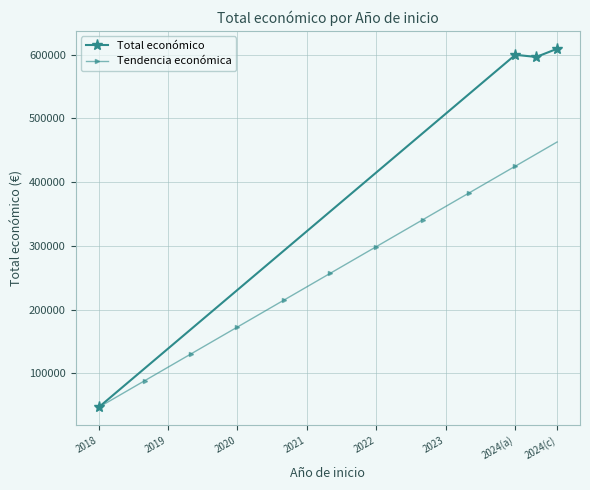

Read the value at 2024.

599779